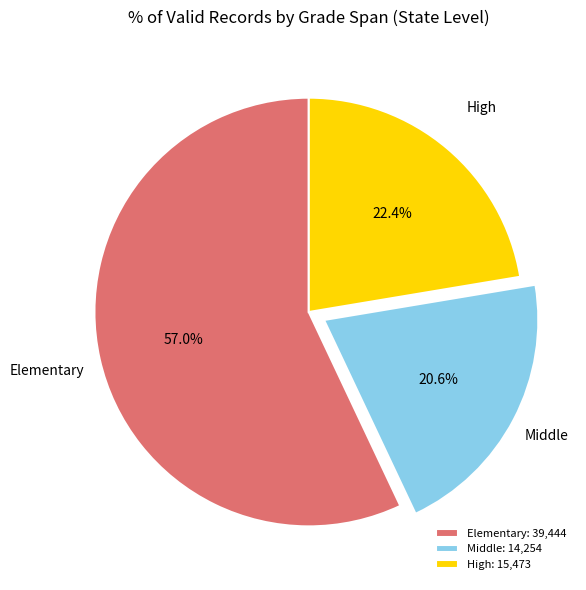

How many segments does this pie chart have?

3